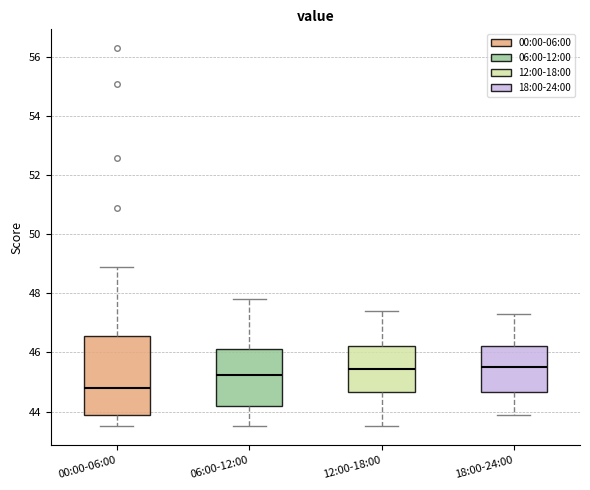

Reading left to right, transcribe this box plot: for each box, give where its median line is, the range the box spans, and where its two whiskers end, as read against the y-axis. The values are not printed on the chart, so give them approximately, as read against the axis.

00:00-06:00: median 44.8, box 44.0 to 46.6, whiskers 43.6 to 49.0
06:00-12:00: median 45.2, box 44.2 to 46.2, whiskers 43.6 to 47.8
12:00-18:00: median 45.4, box 44.6 to 46.2, whiskers 43.6 to 47.4
18:00-24:00: median 45.6, box 44.6 to 46.2, whiskers 44.0 to 47.4